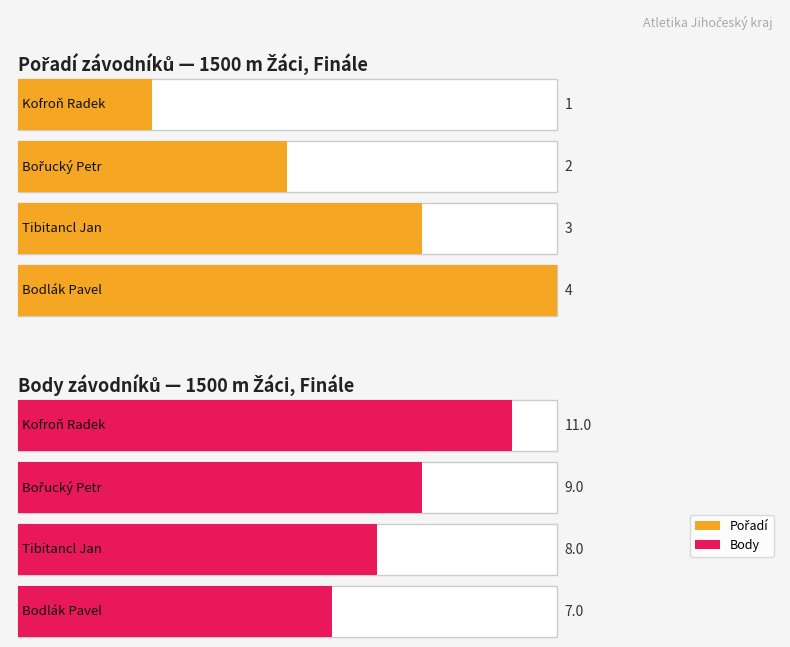

What is the value of the Body bar at the 4th from the left?

7